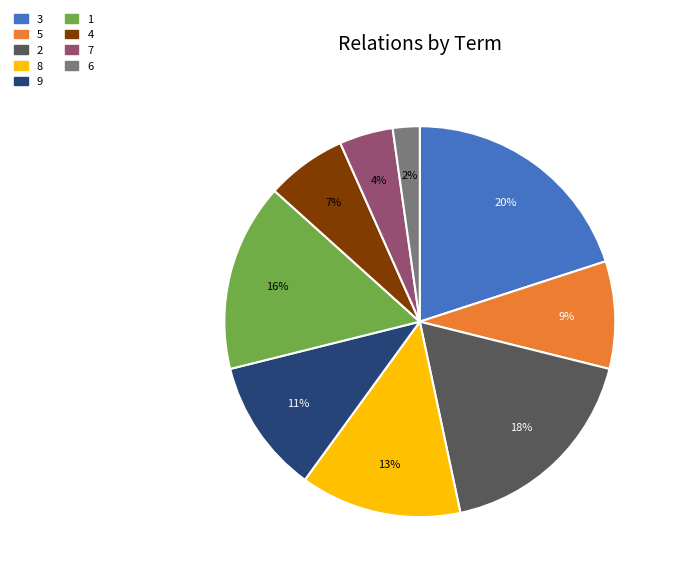

How many slices are in this pie chart?

9